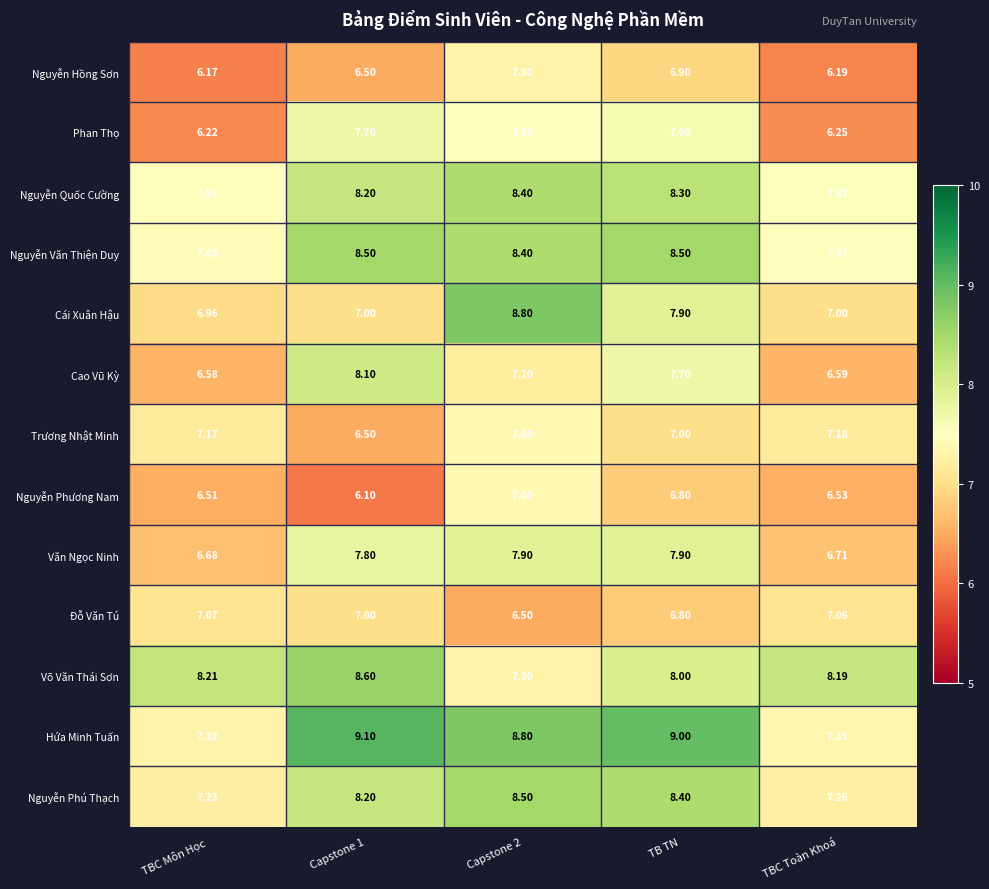

How many series are shown in this chart?

13